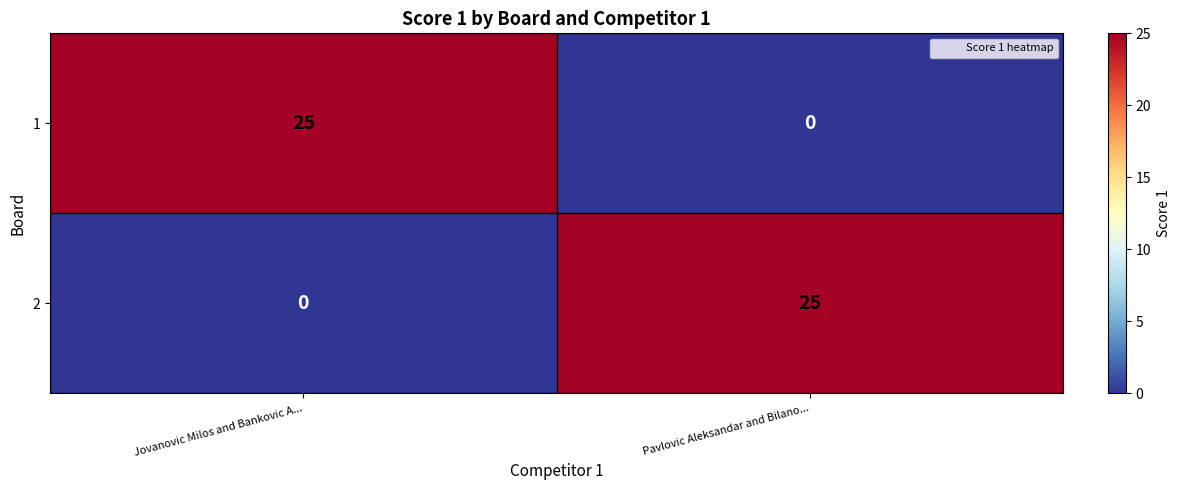

Reading left to right, transcribe all the data shown in this chart.

1: 25	0
2: 0	25